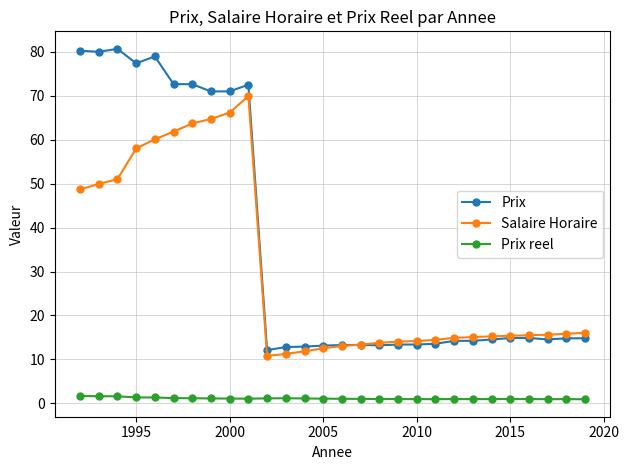

Does the chart display data point markers on the line(s)?

Yes